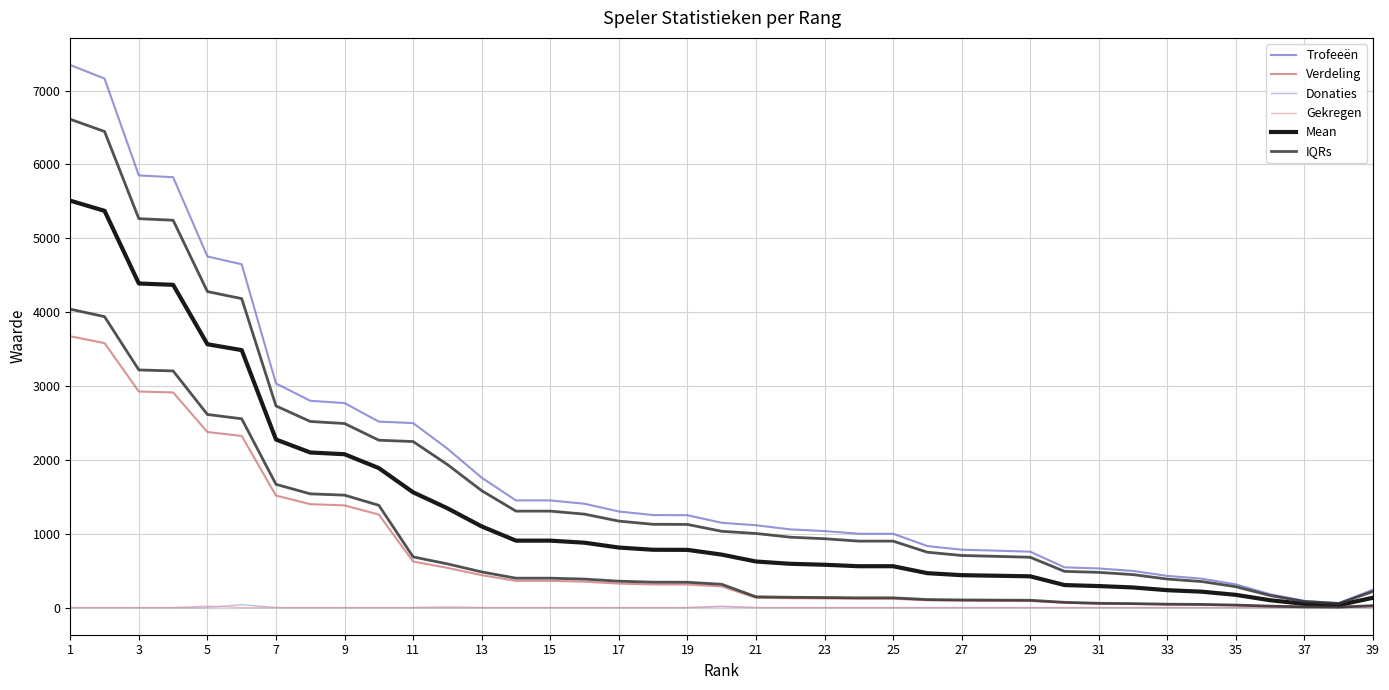

How many series are shown in this chart?

6